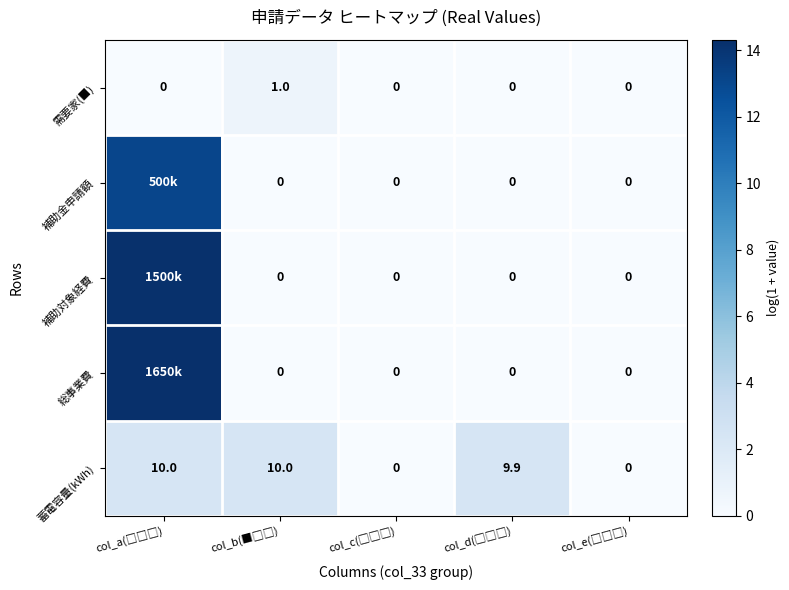

Is it true that 補助金申請額 equals 8.9 at col_c(□□□)?

False